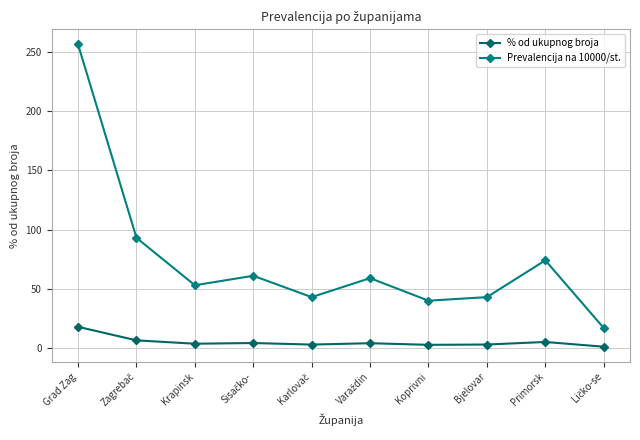

How many data points does each series have?

10